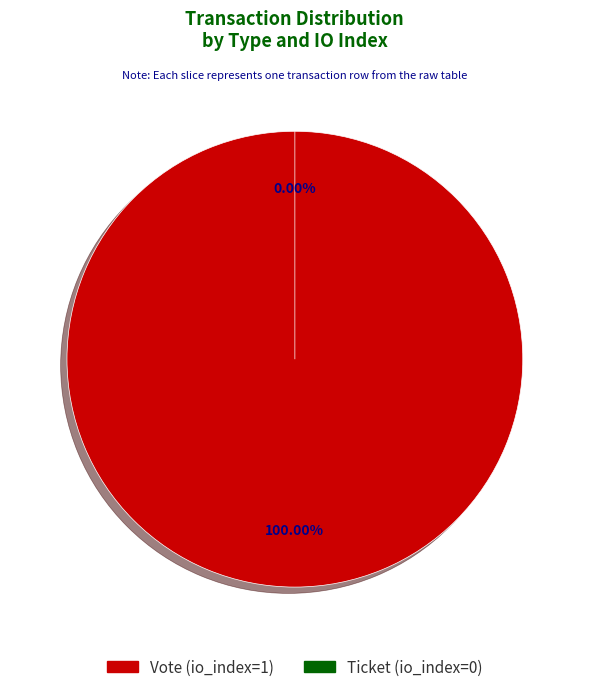

Is there any slice that represents more than half of the pie?

Yes